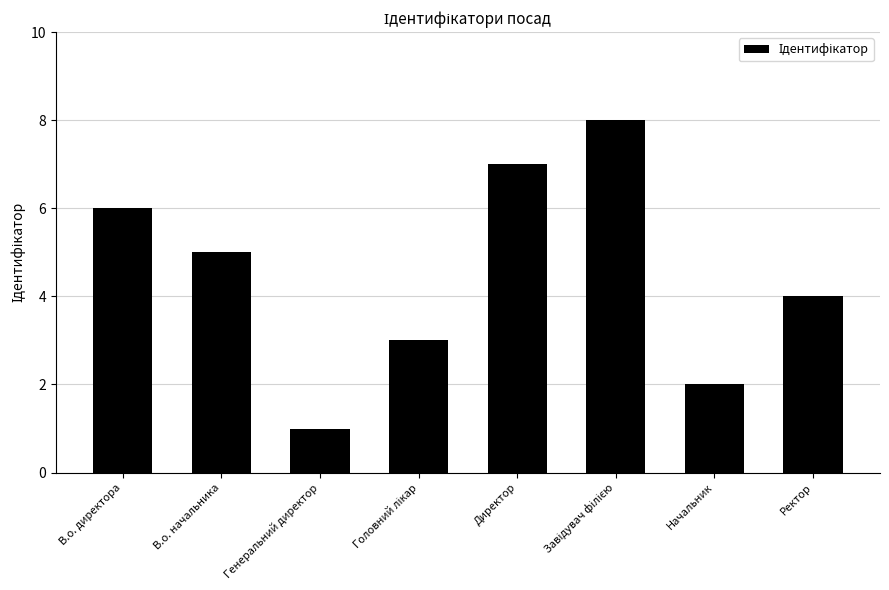

The value at Начальник is 1. True or false?

False